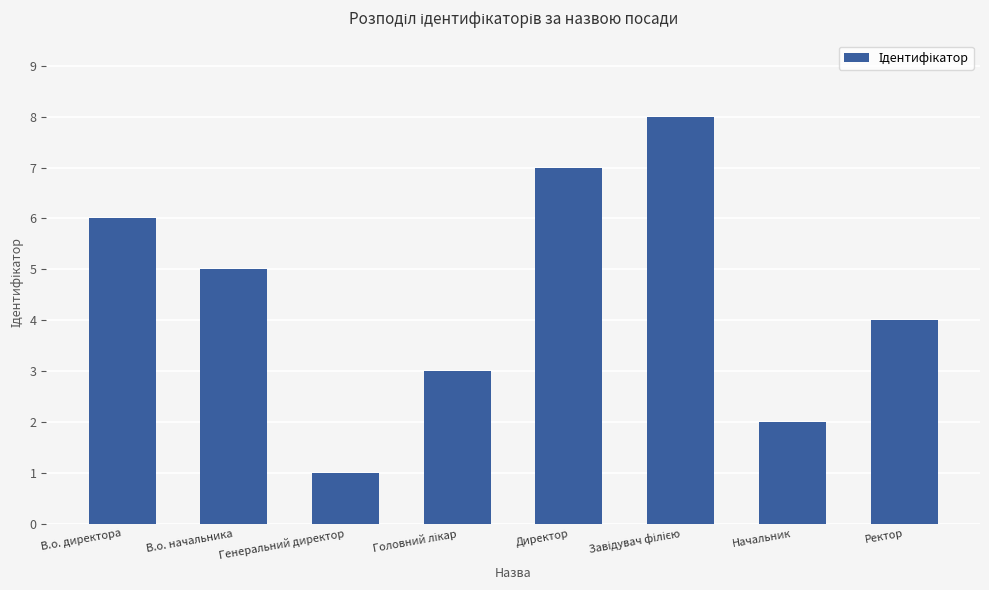

Between Начальник and Директор, which is larger?

Директор